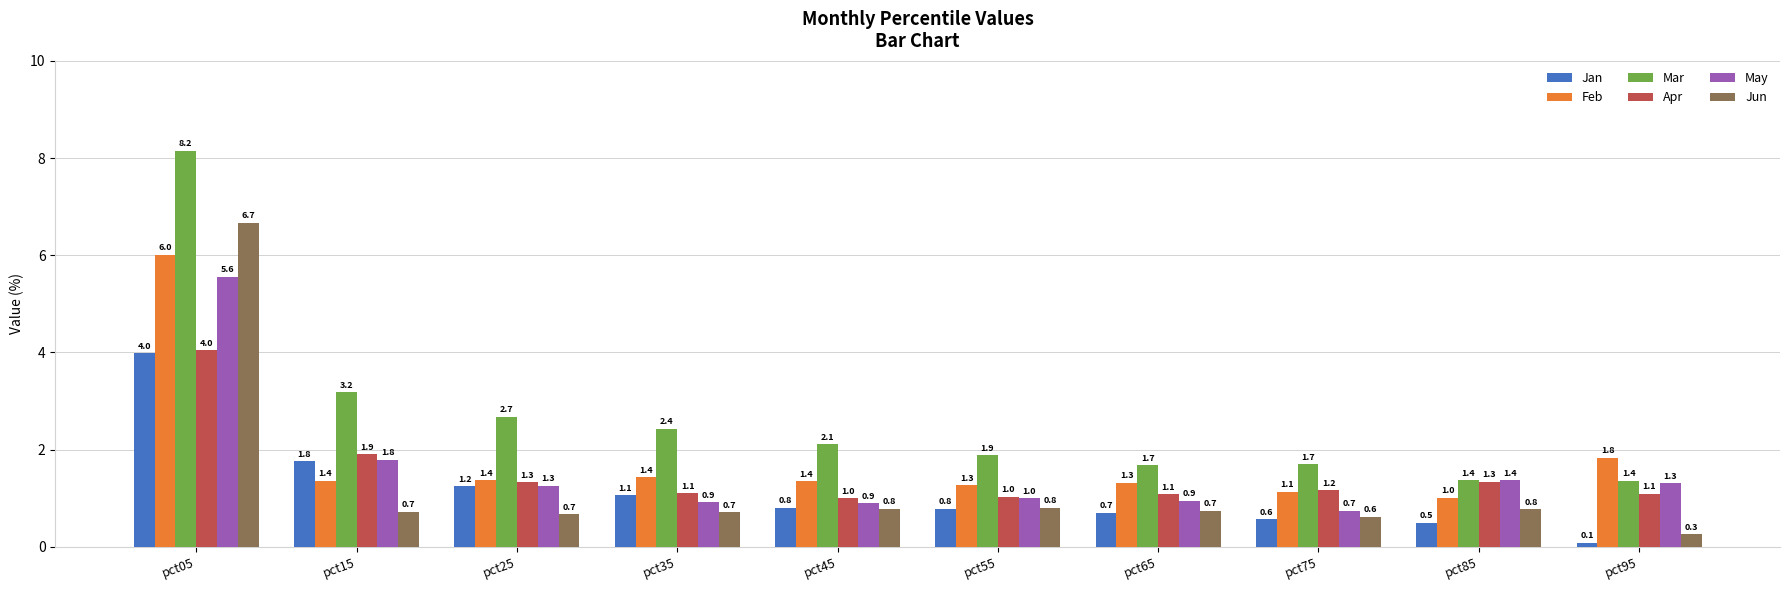

At how many categories does at least one series exceed 4?

1